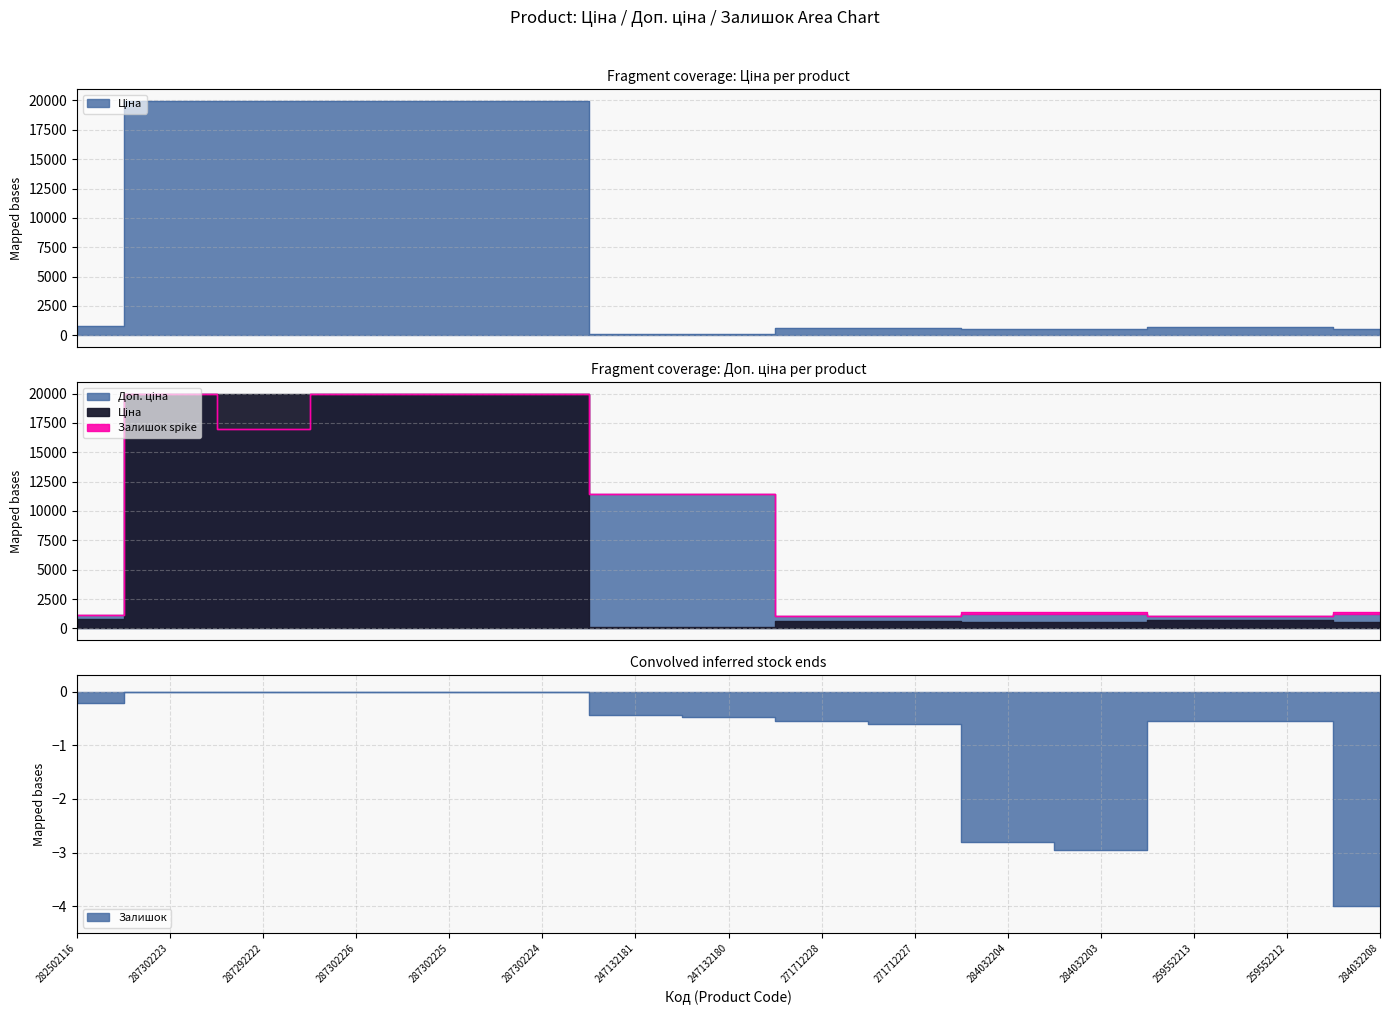

Which label corresponds to the smallest value in the chart?

284032208